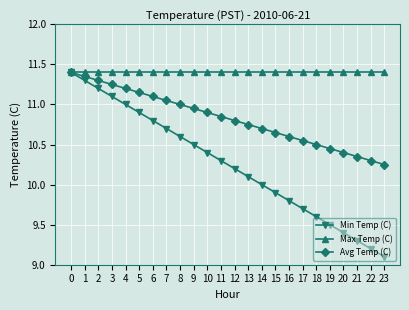

List the series in order of their overall mean, highest first.

Max Temp (C), Avg Temp (C), Min Temp (C)